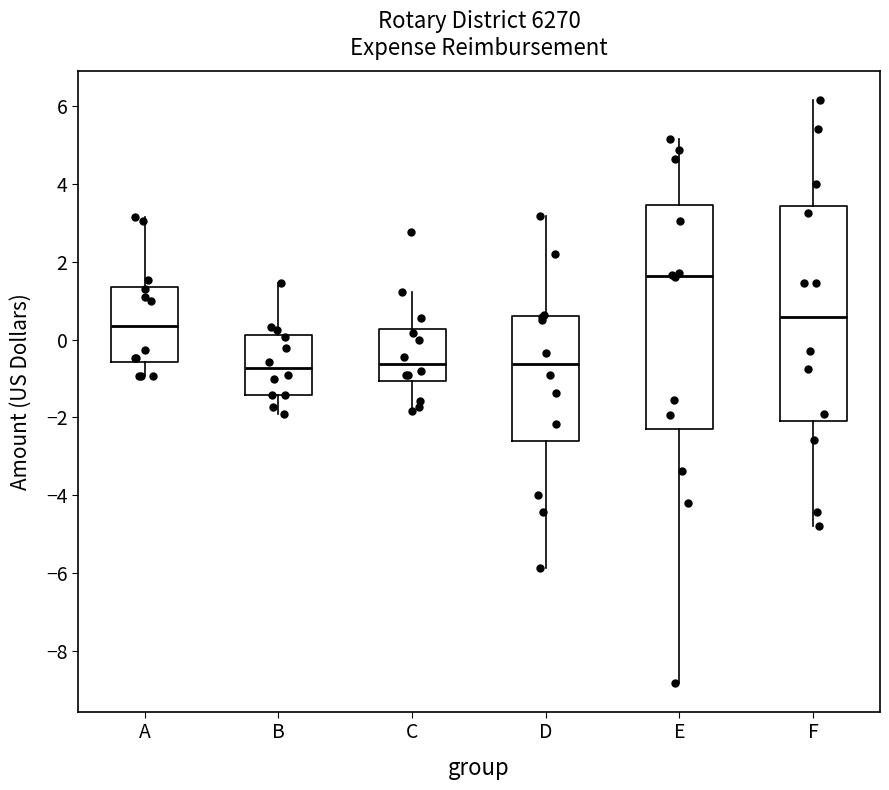

Where does the lower whisker of the box for B end on the y-axis? The values are not printed on the chart, so give them approximately, as read against the axis.

-2.0